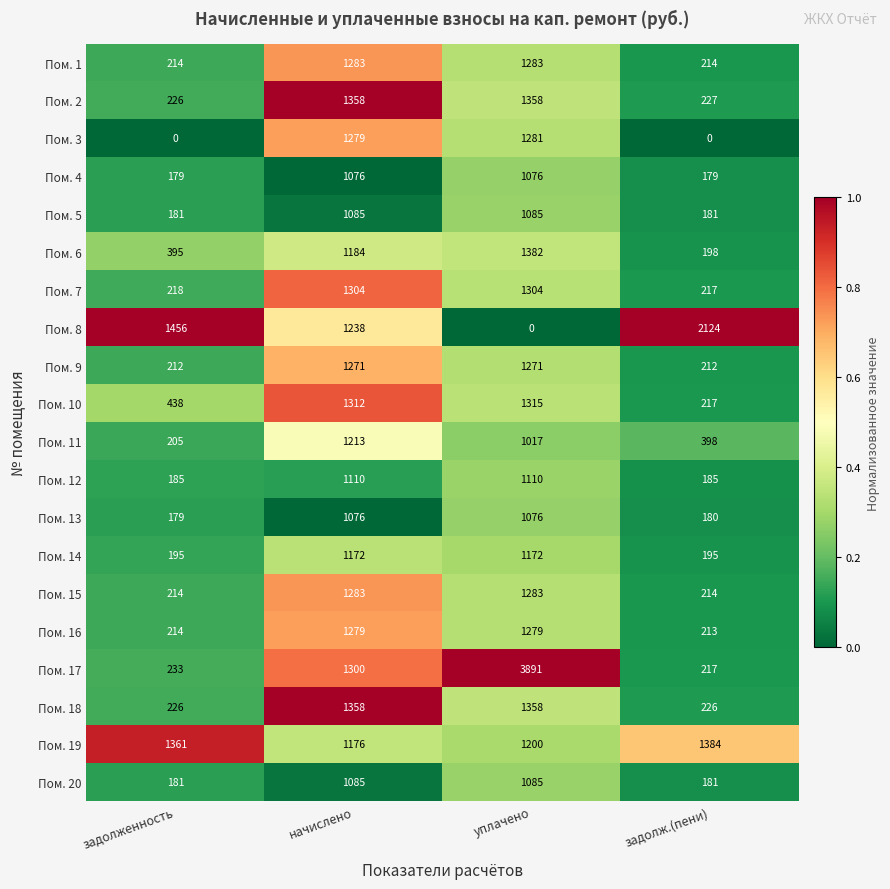

At how many categories does at least one series exceed 198?

4